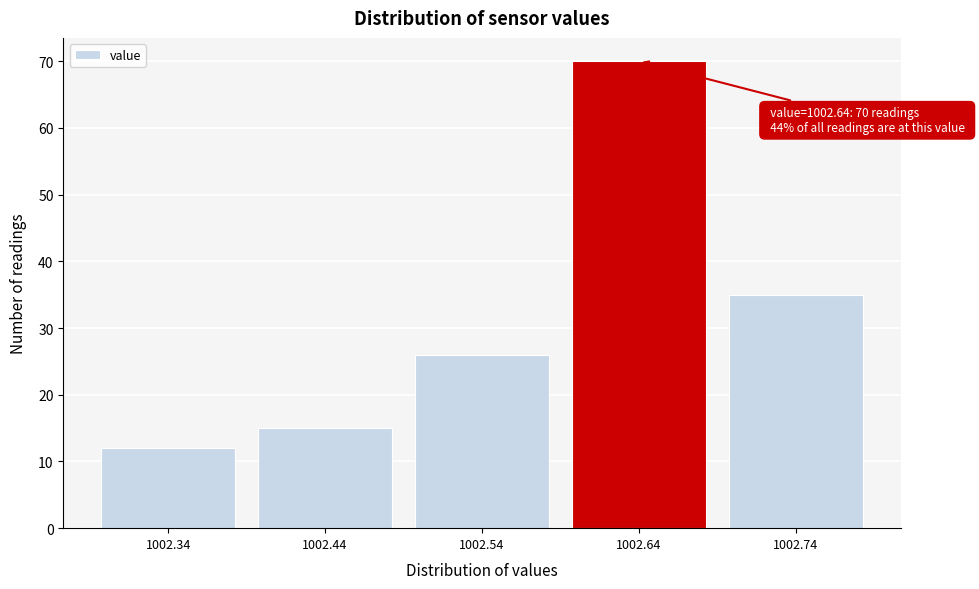

Which range on the x-axis has the tallest bar?

1002.59 to 1002.69